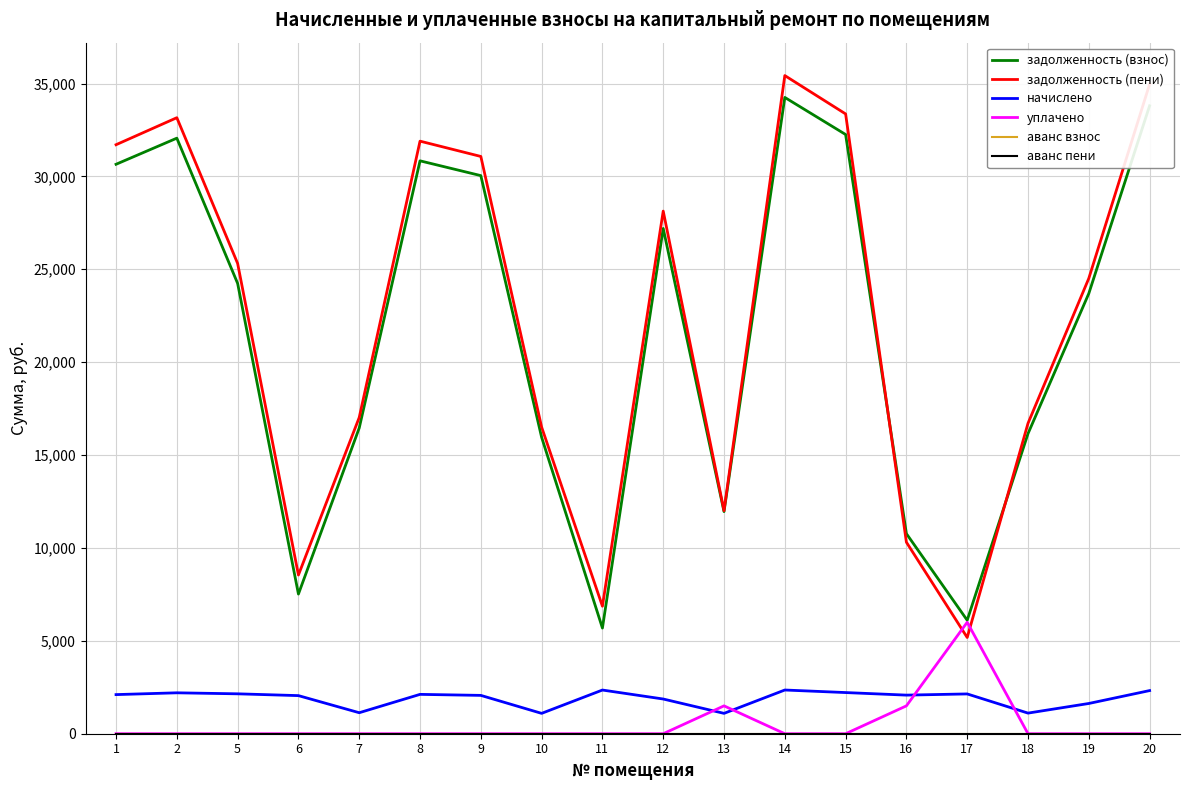

In начислено, how many points are lower than both neighbors (excluding endpoints)?

5